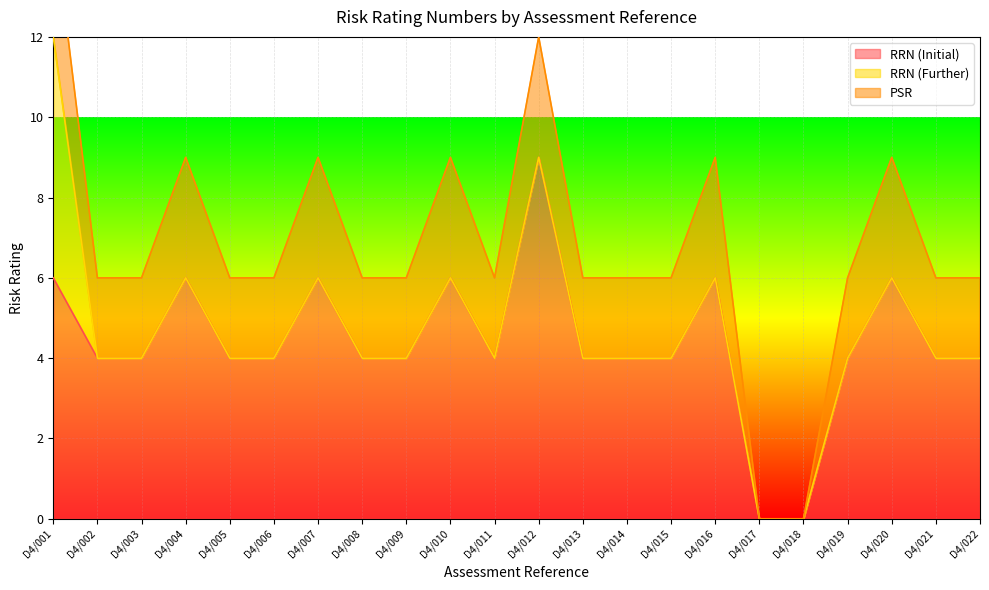

Between which two adjacent categories do PSR and RRN (Further) first intersect?

D4/001 and D4/002